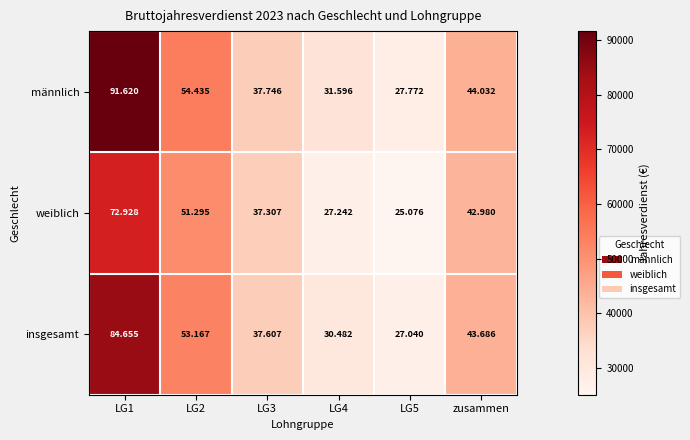

Which label corresponds to the smallest value in the chart?

LG5